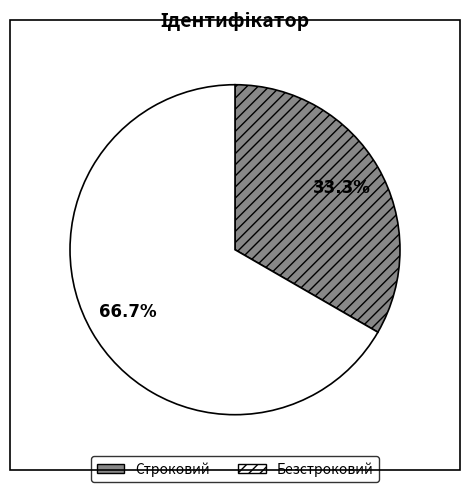

To the nearest percent, what portion does Строковий represent?

33%